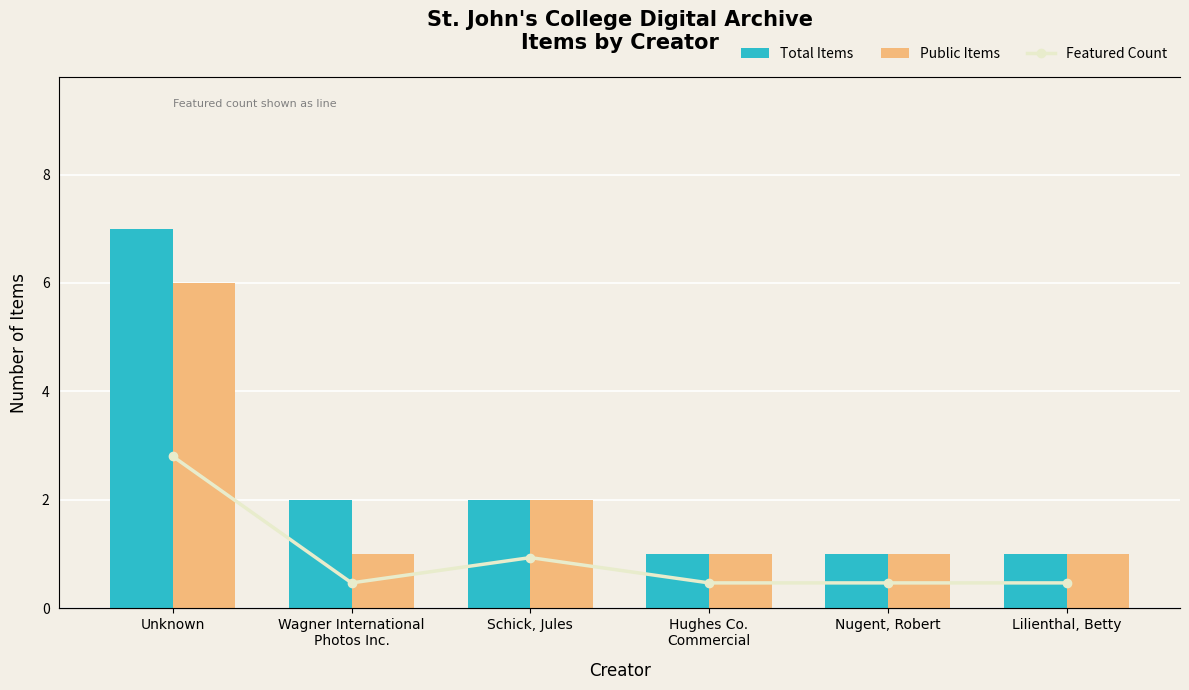

Does the chart contain any negative values?

No